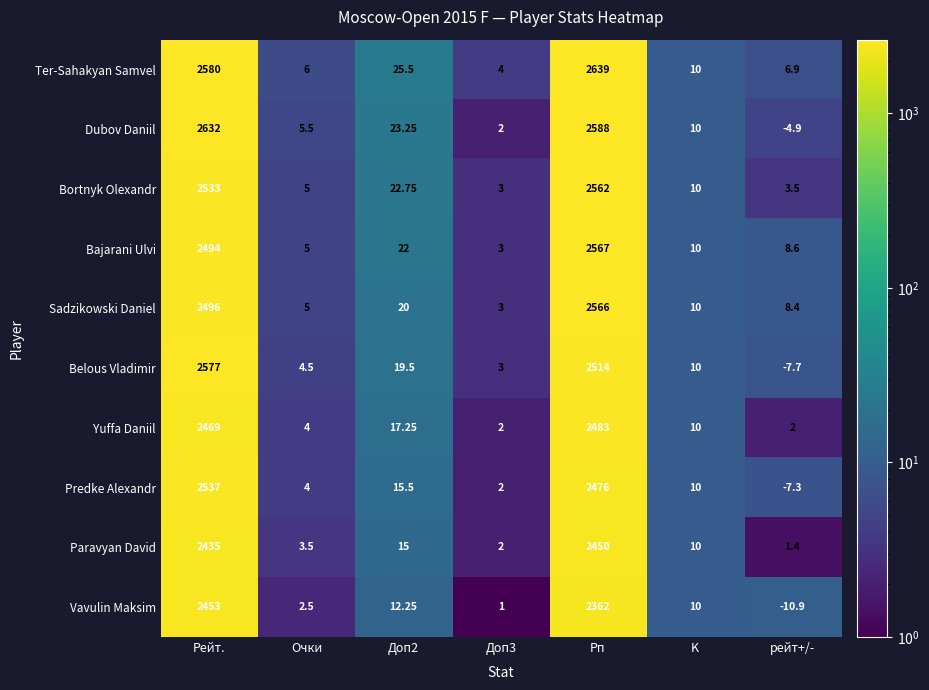

Rank the series by their maximum value, from lowest to highest.

Paravyan David, Vavulin Maksim, Yuffa Daniil, Predke Alexandr, Bortnyk Olexandr, Sadzikowski Daniel, Bajarani Ulvi, Belous Vladimir, Dubov Daniil, Ter-Sahakyan Samvel